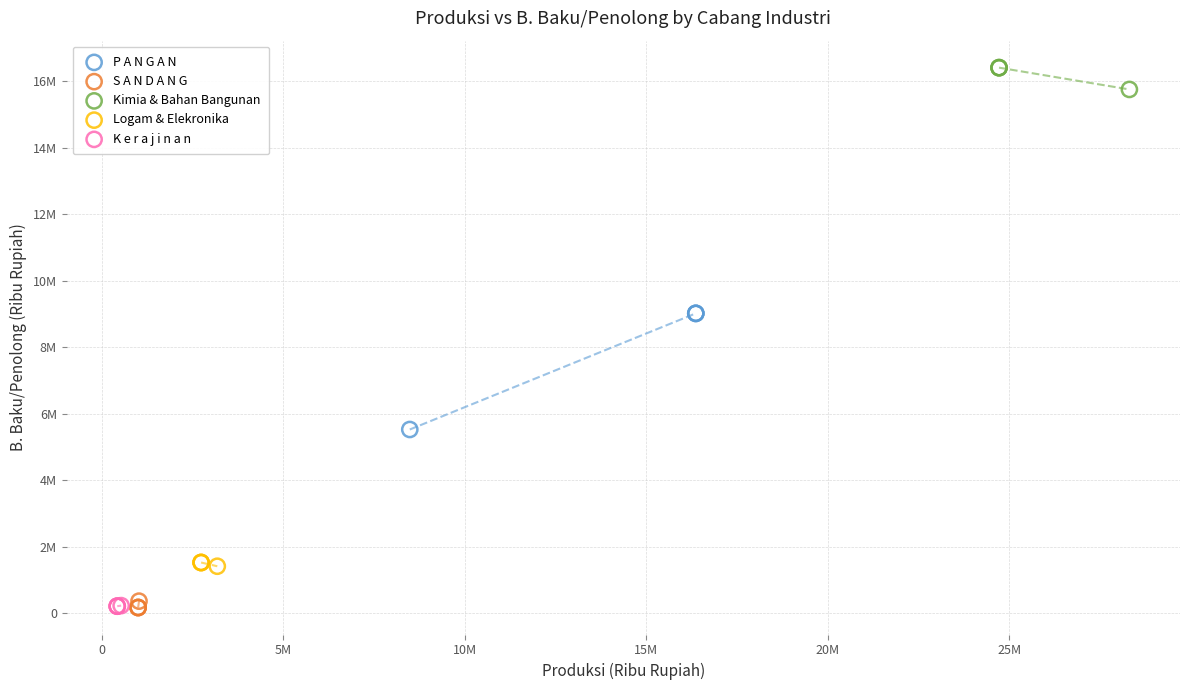

What are all the series names shown in the legend?

P A N G A N, S A N D A N G, Kimia & Bahan Bangunan, Logam & Elekronika, K e r a j i n a n